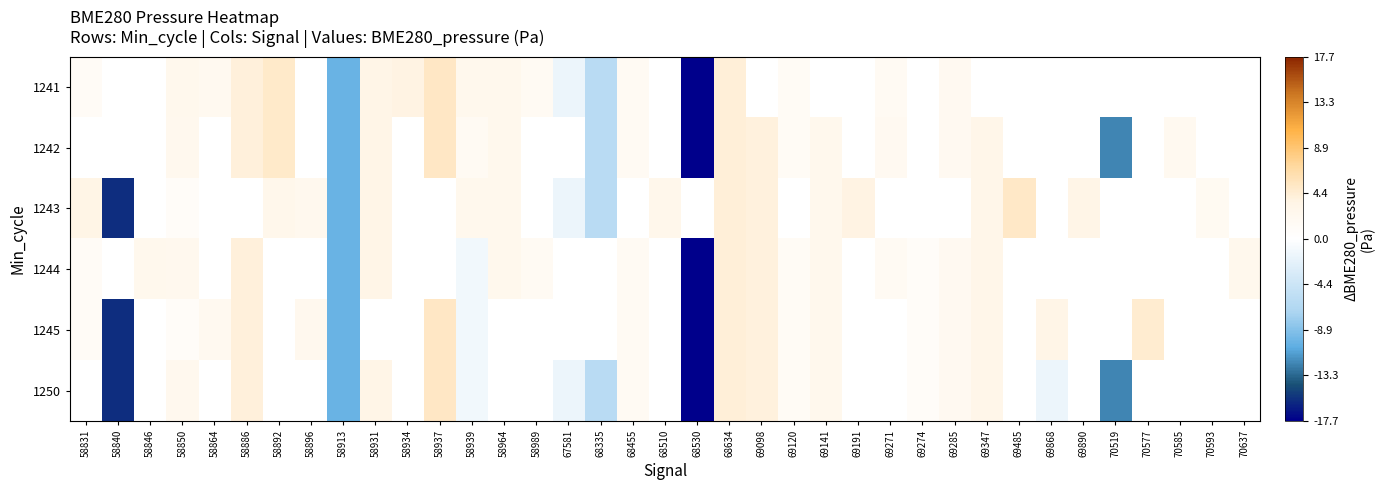

Rank the series by their average value, from highest to lowest.

1241, 1242, 1243, 1244, 1245, 1250